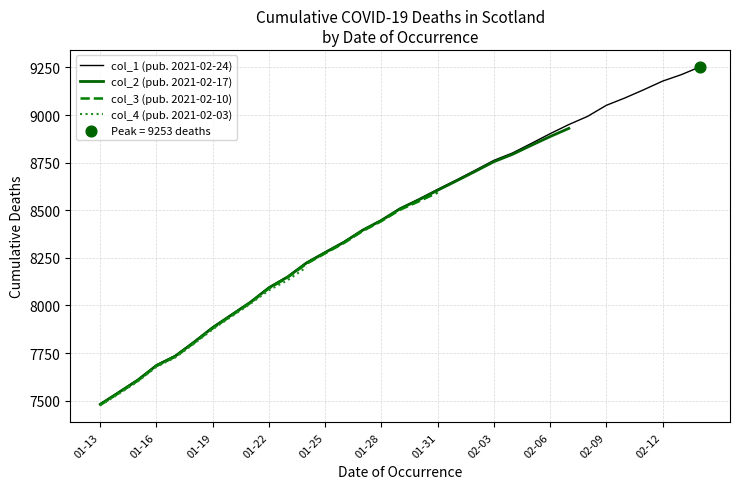

Which series has the largest total across all categories?

col_1 (pub. 2021-02-24)